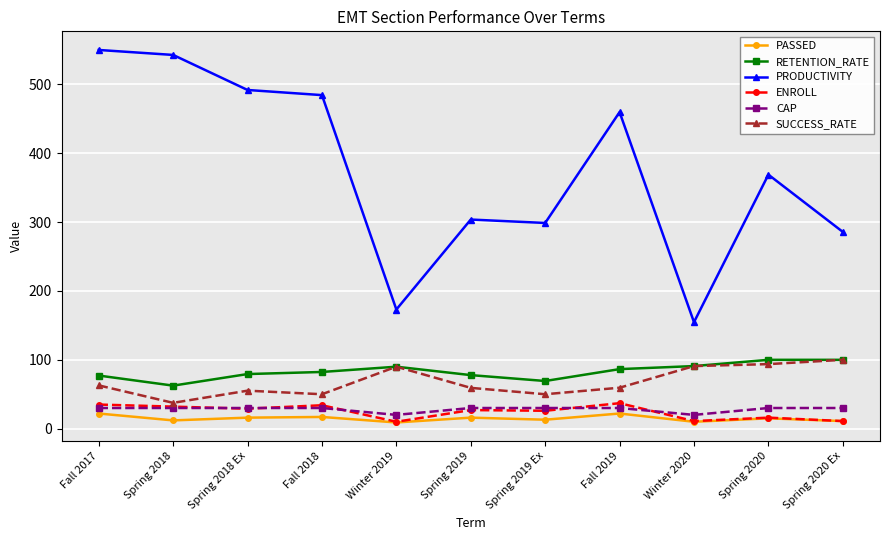

Does the chart have visible grid lines?

Yes